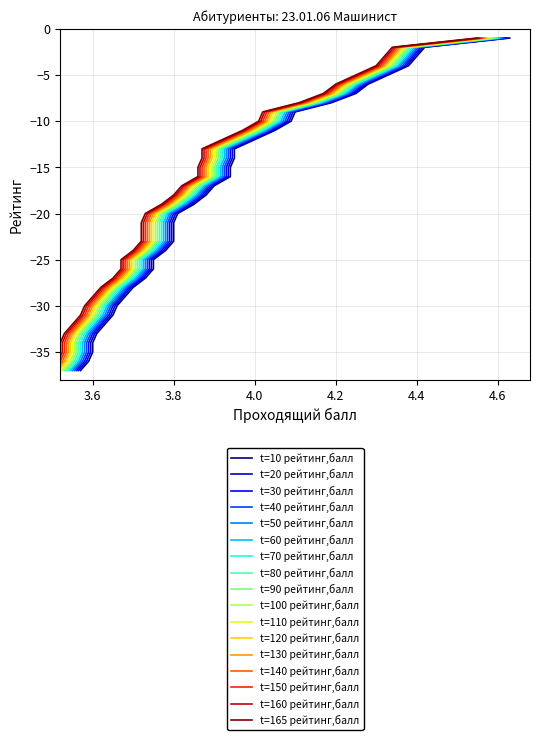

What is the smallest value displayed?

-37